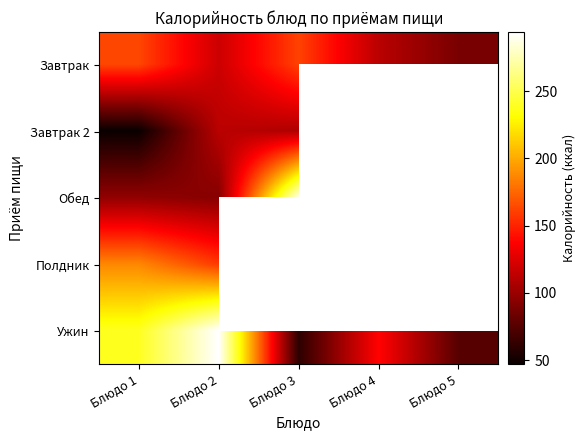

How many series are shown in this chart?

5